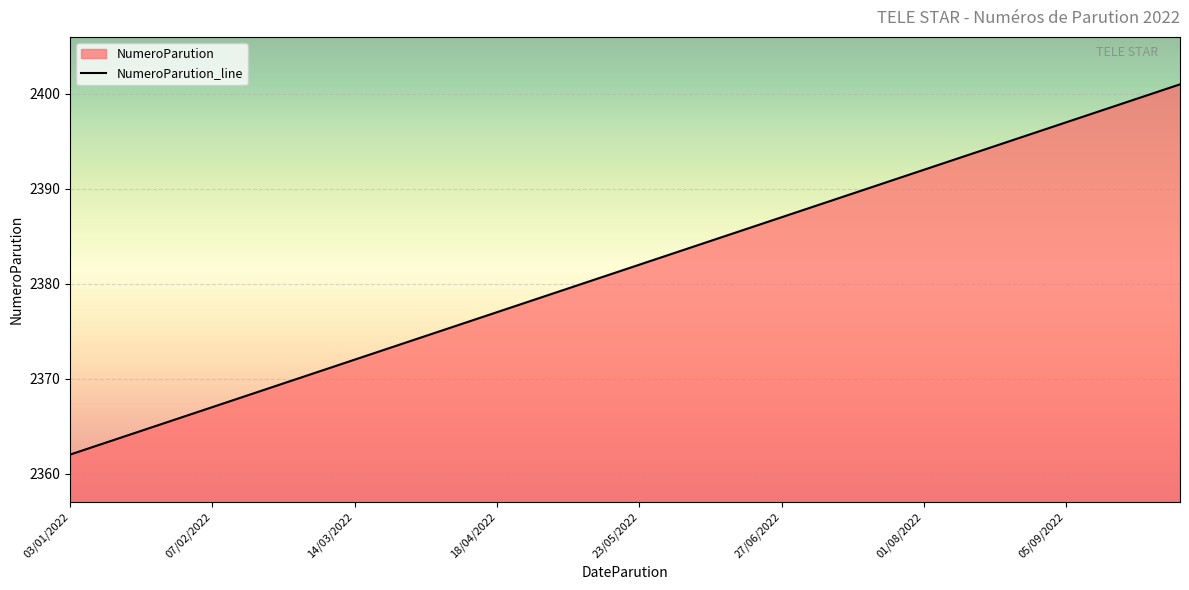

How many data points does each series have?

40